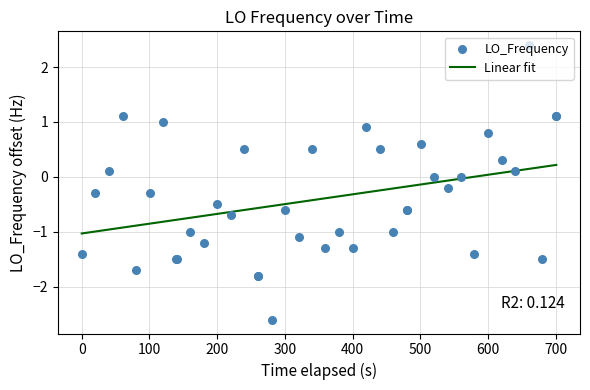

What are all the series names shown in the legend?

Linear fit, LO_Frequency